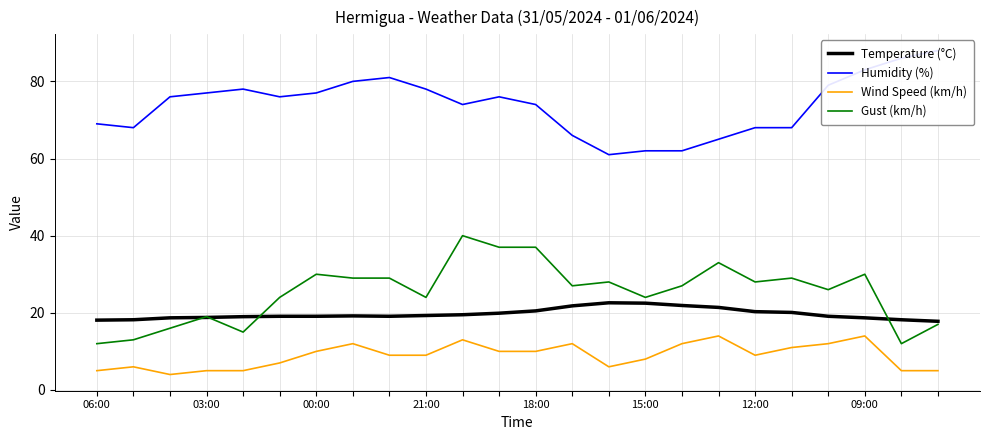

What value does the Wind Speed (km/h) series have at 14?

6.0